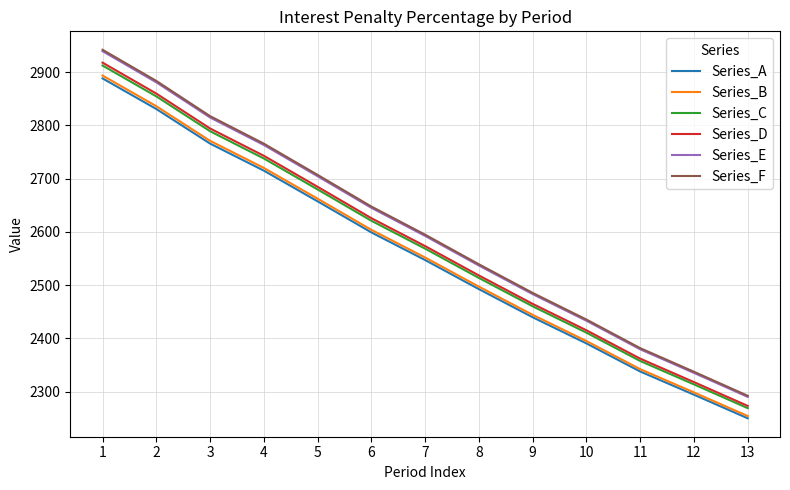

What is the difference between the Series_D values at 5 and 4?

58.2